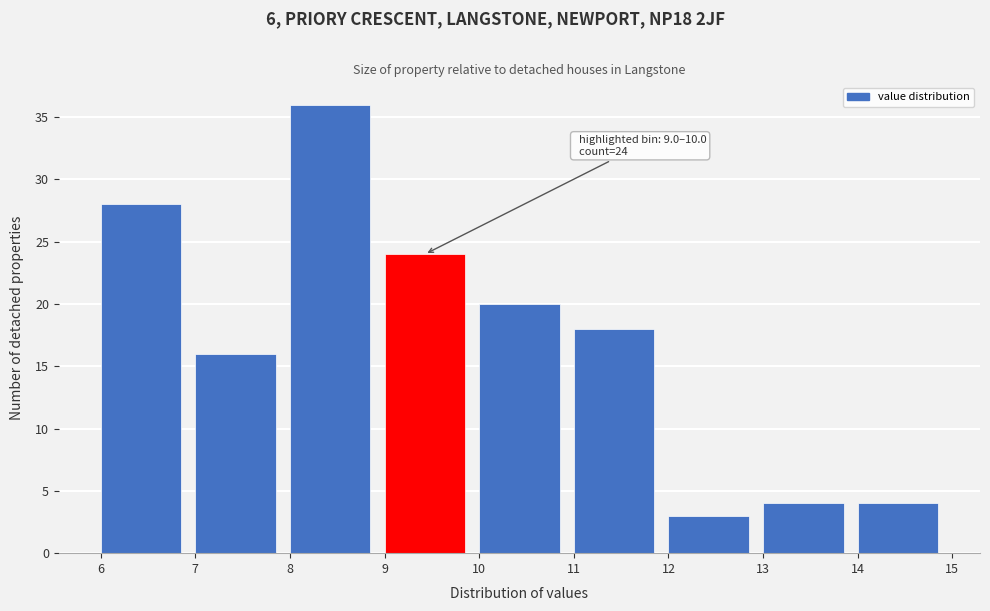

Which range on the x-axis has the tallest bar?

8 to 9